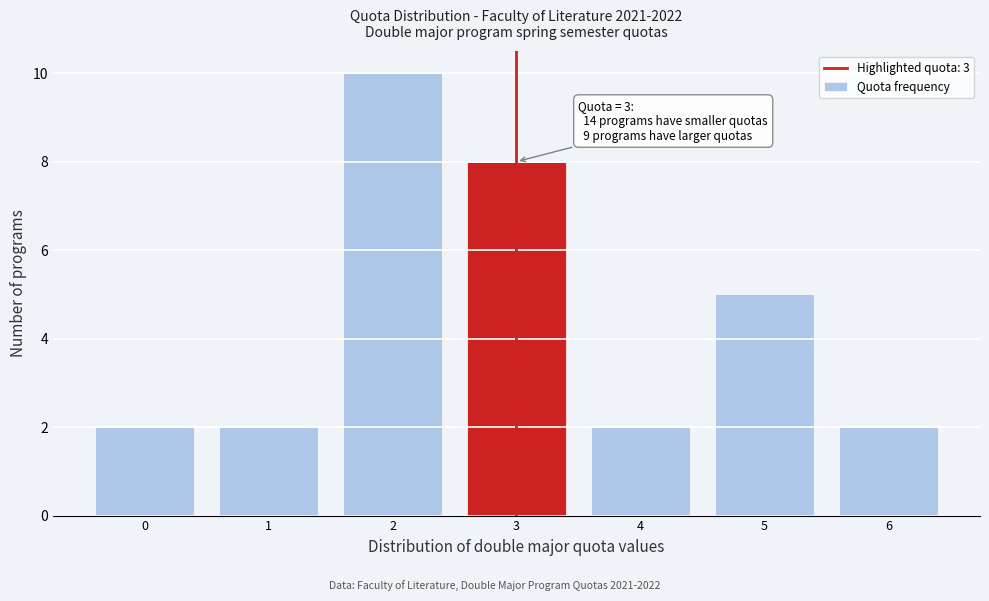

Over which range of the x-axis is the bar tallest?

1.5 to 2.5